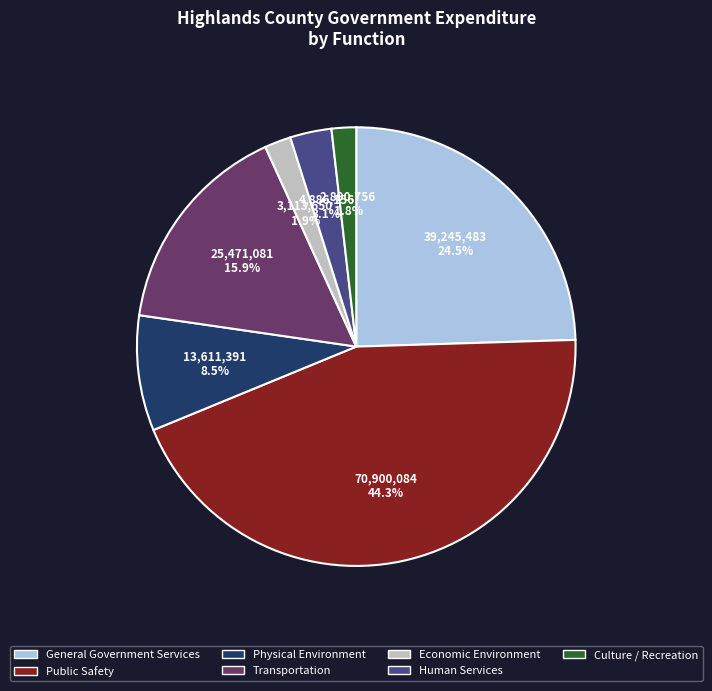

Which category has the biggest portion of the pie?

Public Safety